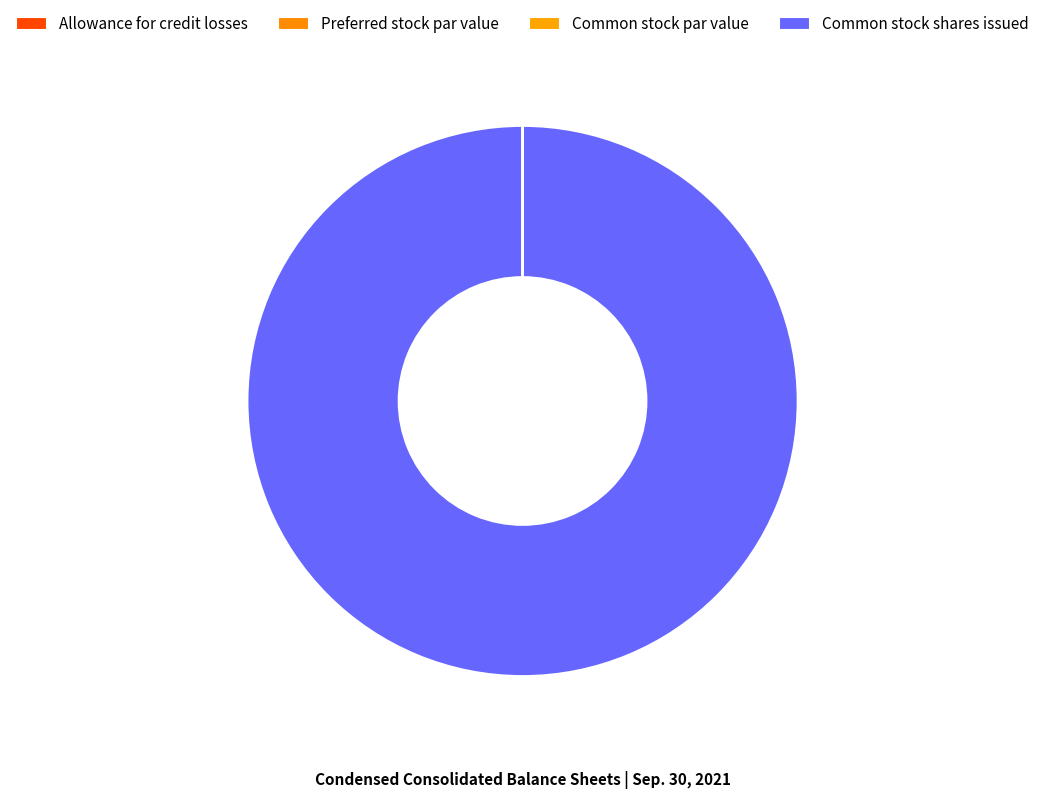

Which slice is the largest?

Common stock shares issued